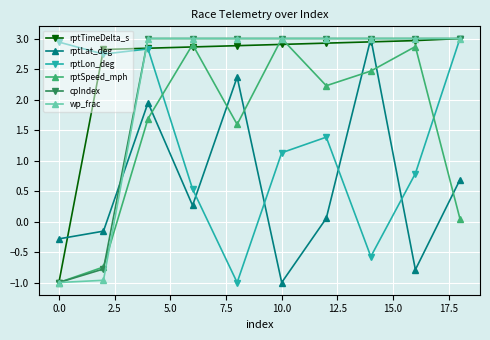

How many positive values does the wp_frac series have?

8